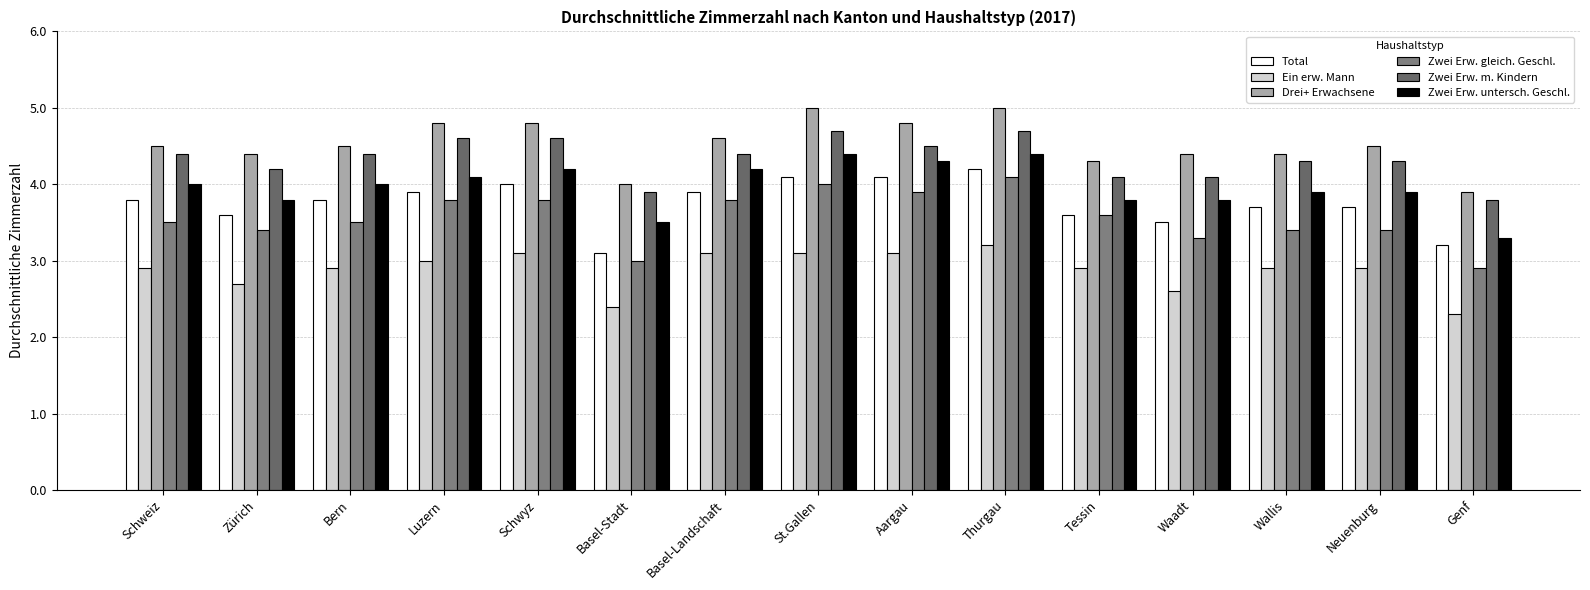

Which category has the highest value in the Zwei Erw. untersch. Geschl. series?

St.Gallen